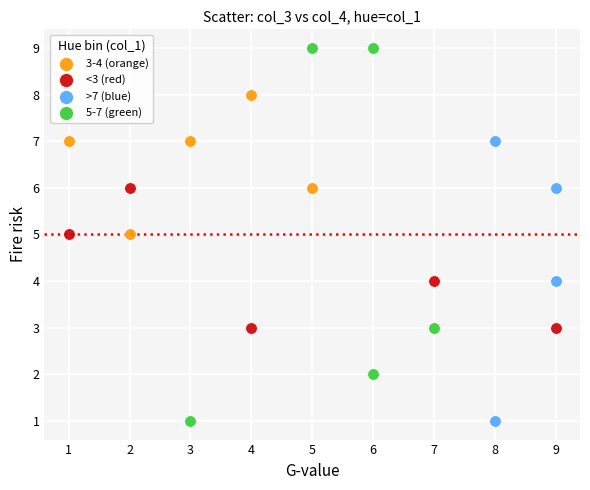

Which series has the largest Y range (max minus min)?

5-7 (green)